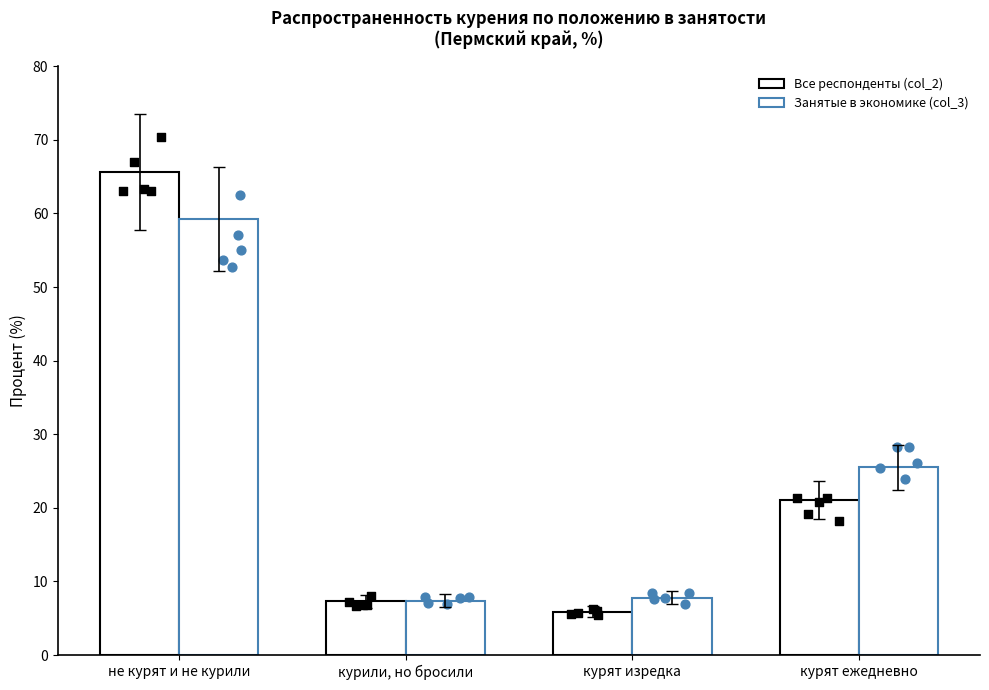

What are all the series names shown in the legend?

Все респонденты (col_2), Занятые в экономике (col_3)